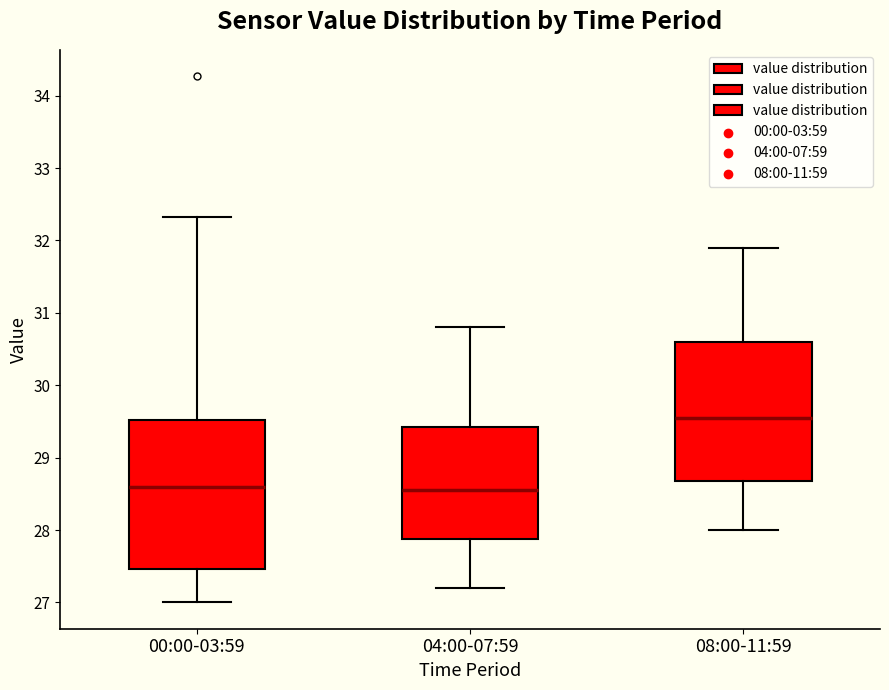

Comparing the boxes themselves (not the whiskers), which one is the tallest?

00:00-03:59